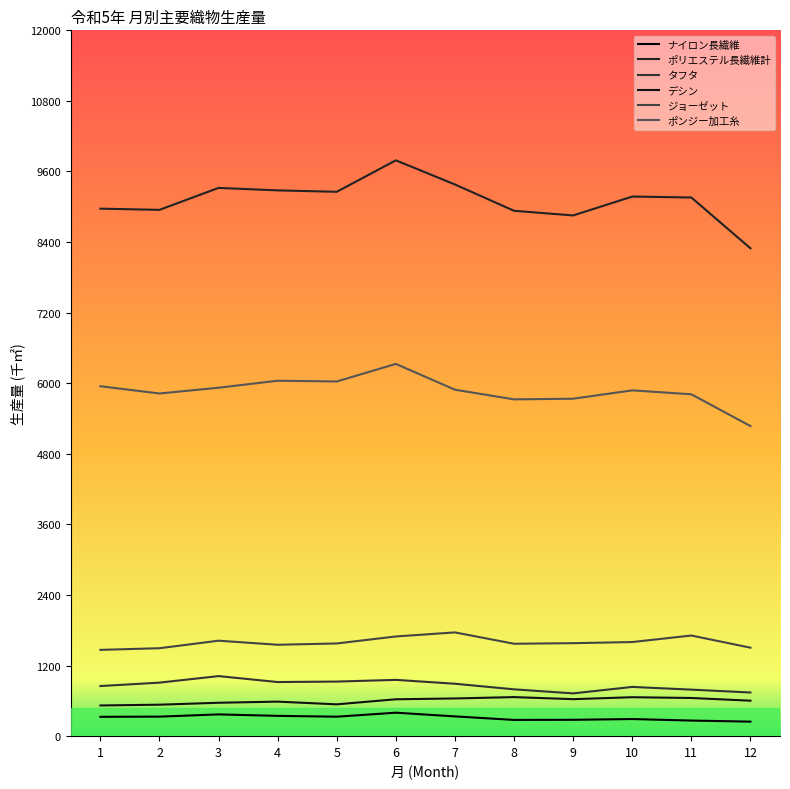

What is the value of the デシン point at the 8th from the left?

664